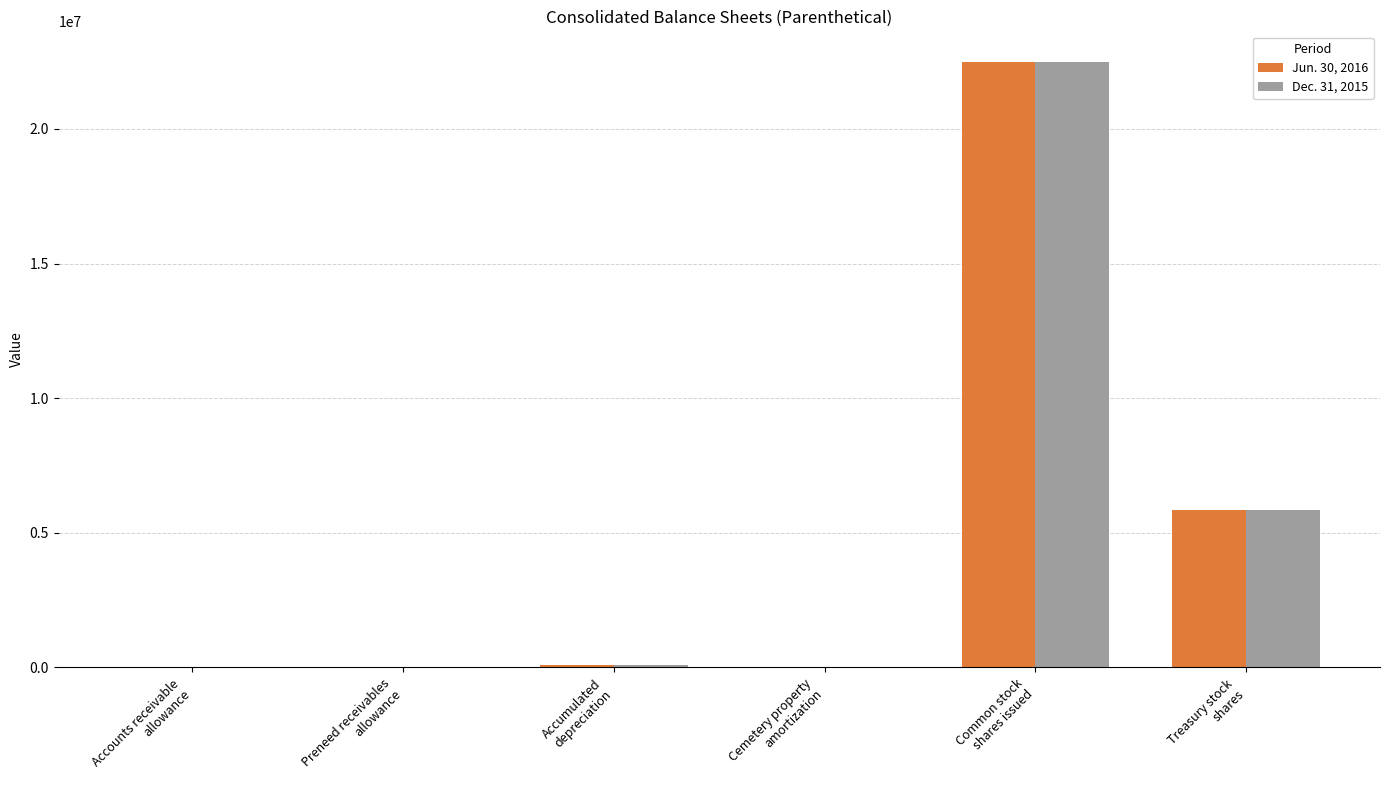

What is the maximum value shown in the chart?

22497873